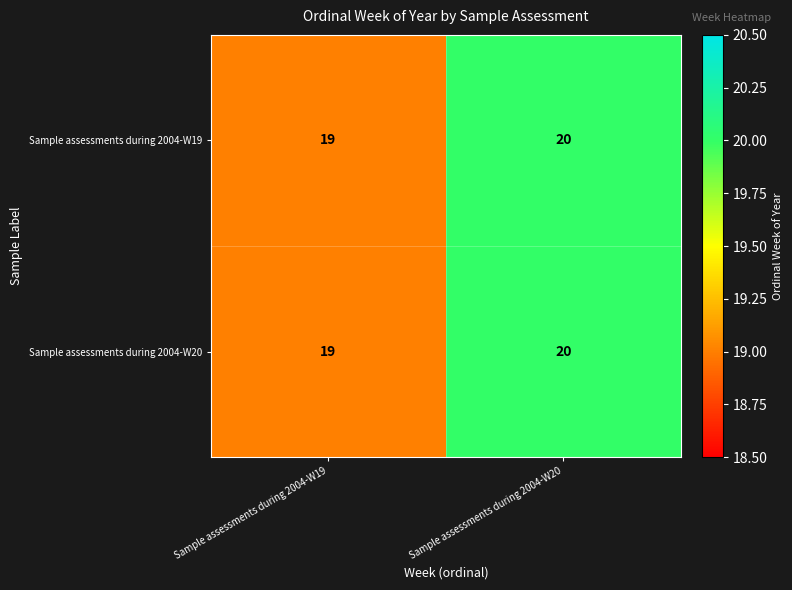

Which label corresponds to the largest value in the chart?

Sample assessments during 2004-W20